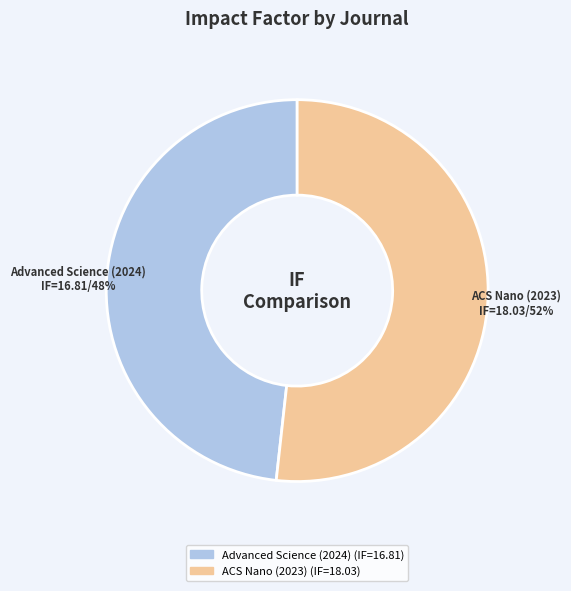

To the nearest percent, what percentage of the pie is ACS Nano (2023)?

52%